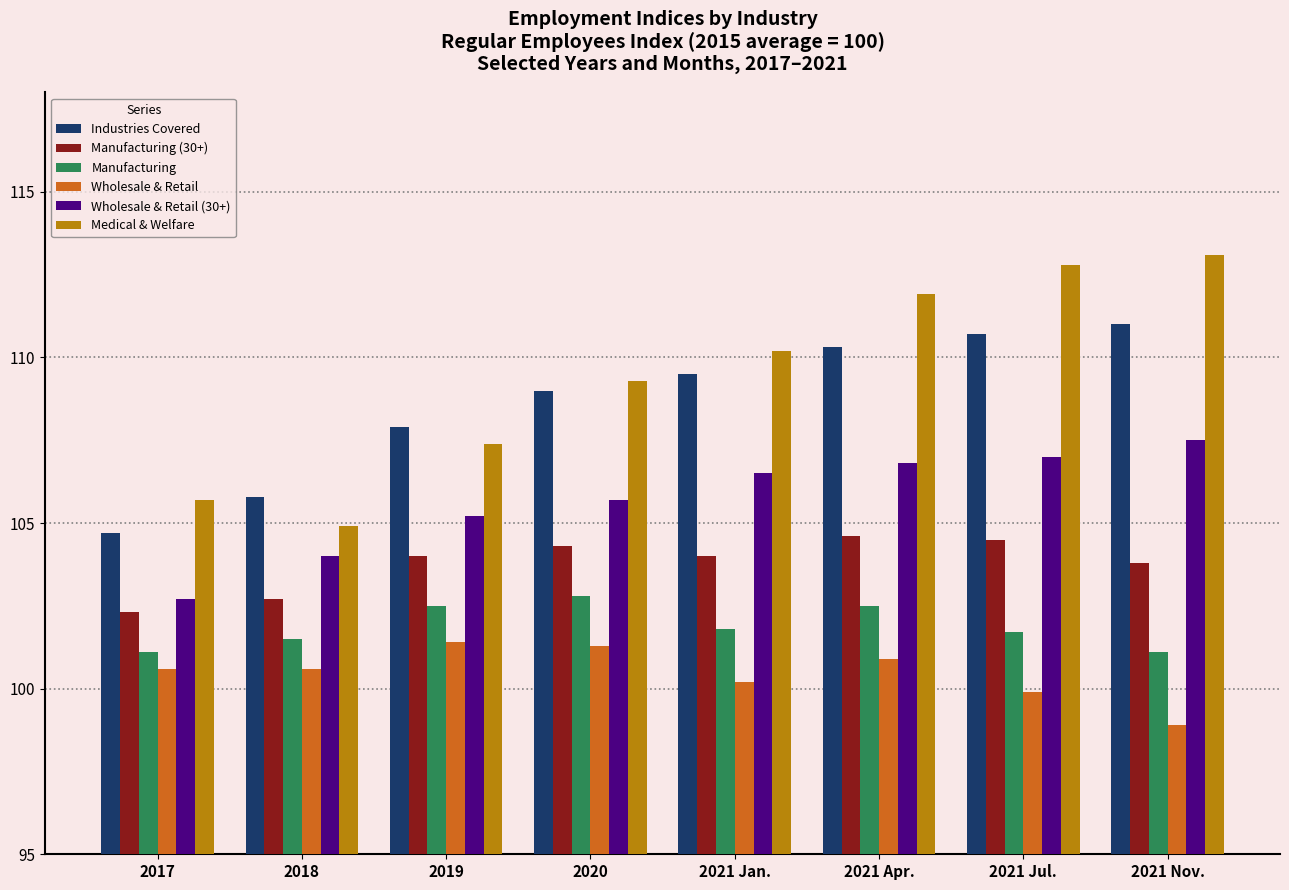

Rank the categories by Medical & Welfare value from highest to lowest.

2021 Nov., 2021 Jul., 2021 Apr., 2021 Jan., 2020, 2019, 2017, 2018